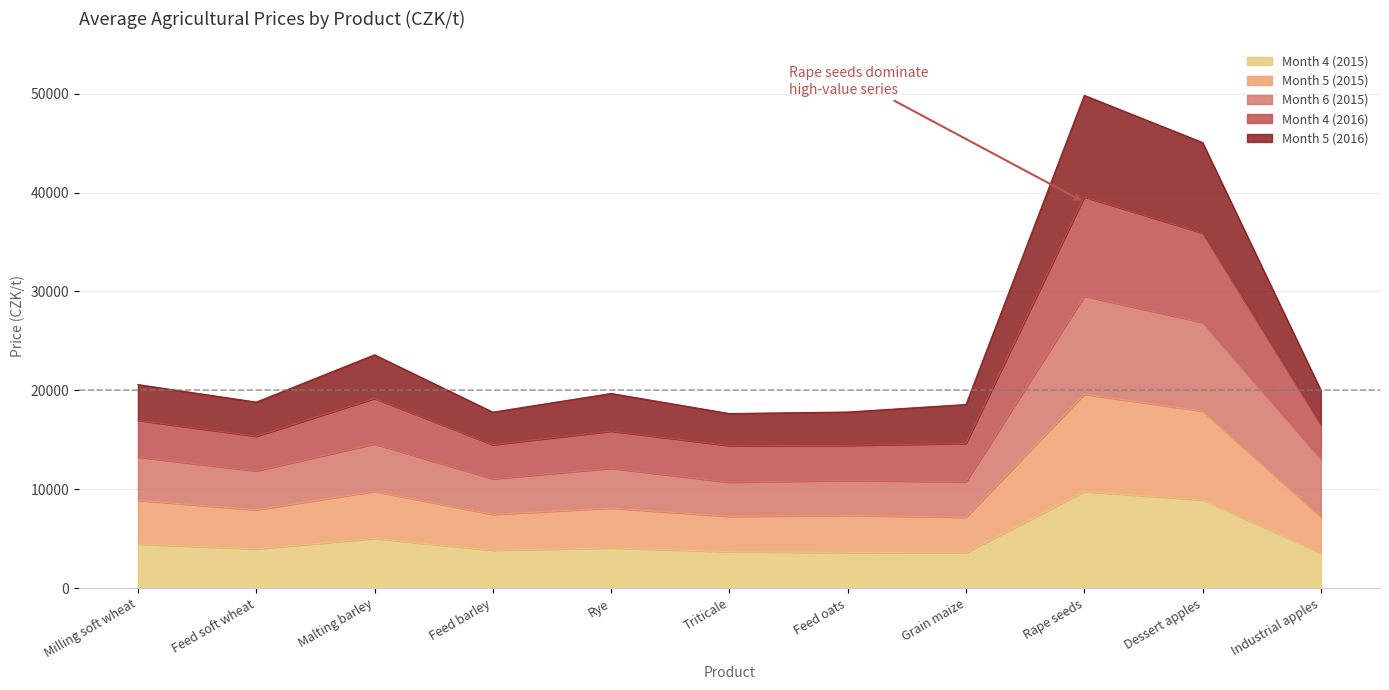

Is it true that Month 4 (2016) equals 33938 at Rape seeds?

False